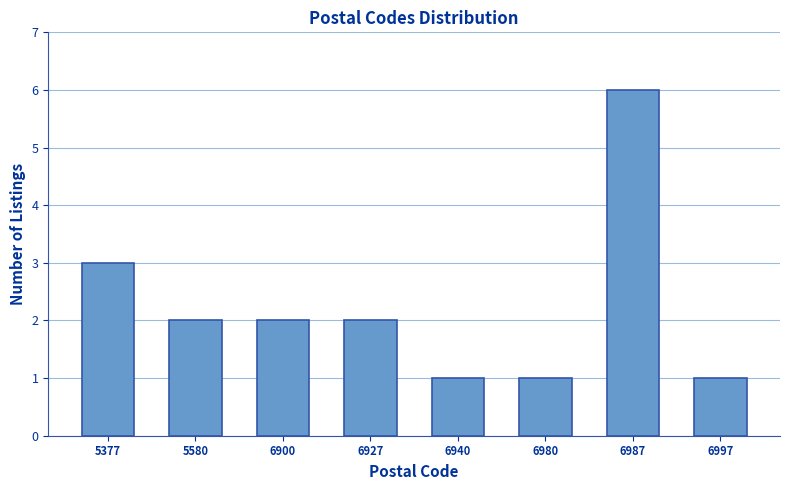

Reading left to right, extract all data points from this chart.

5377=3	5580=2	6900=2	6927=2	6940=1	6980=1	6987=6	6997=1